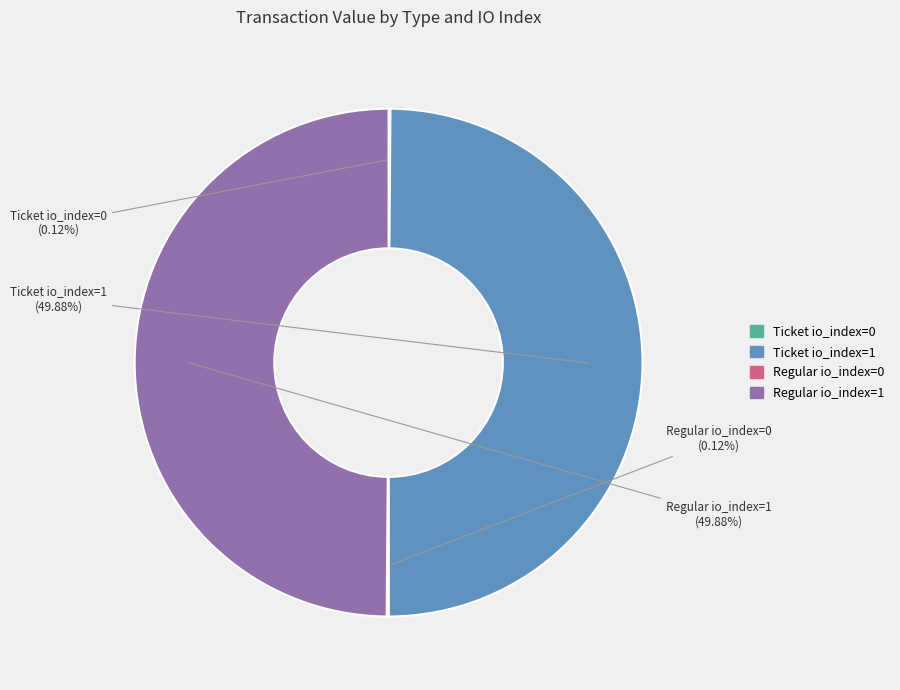

Is it true that Ticket io_index=0 is 1% of the pie?

False